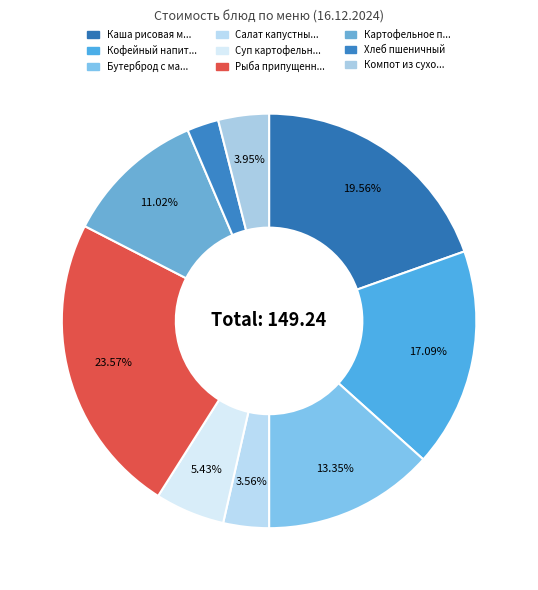

To the nearest percent, what is the difference between the largest and smallest slice percentages?

21%